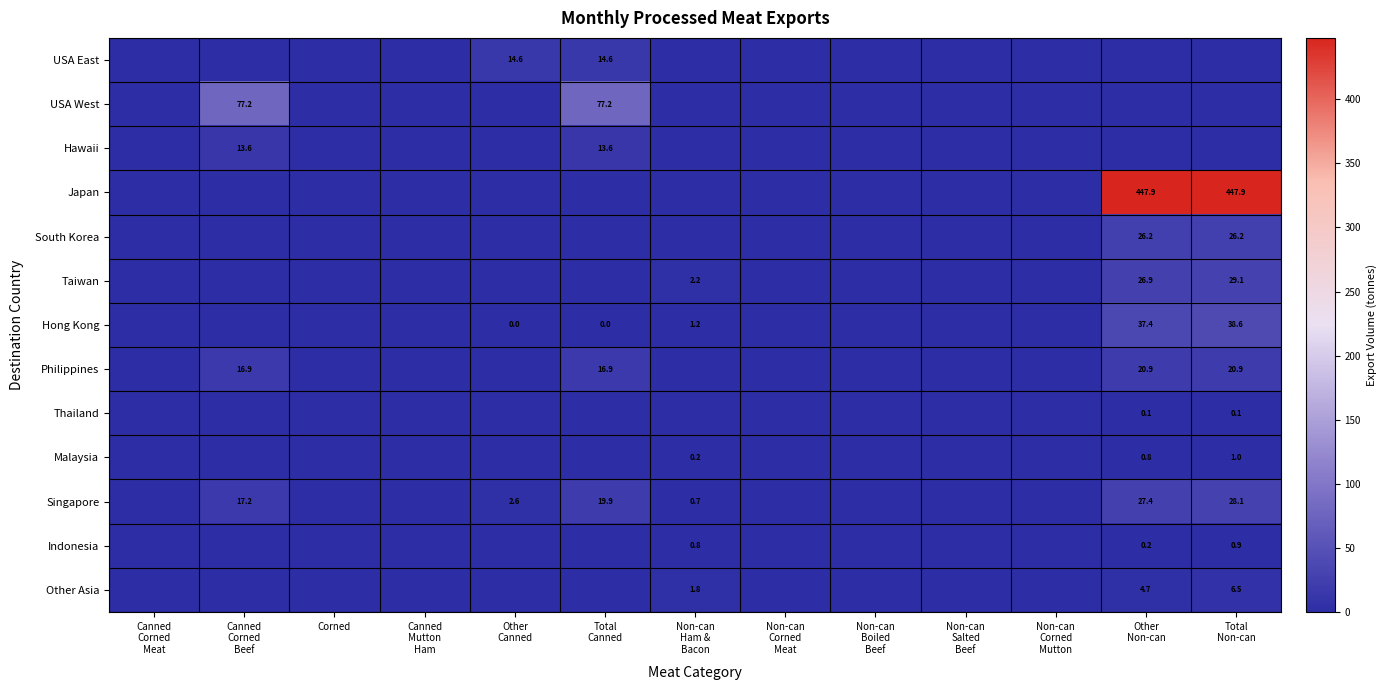

The Thailand series shows 0.0 at Non-can Boiled Beef. True or false?

True